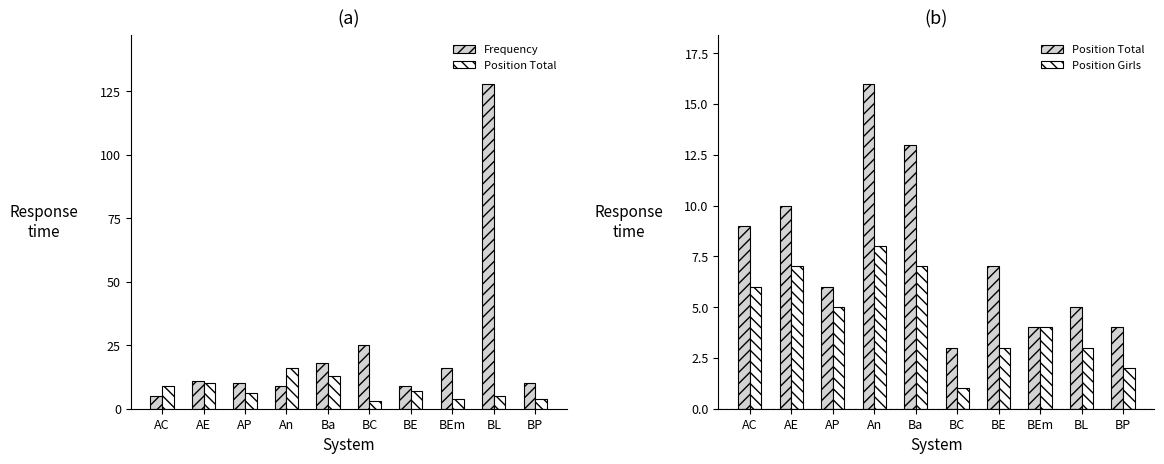

What is the sum of all Frequency values?

241